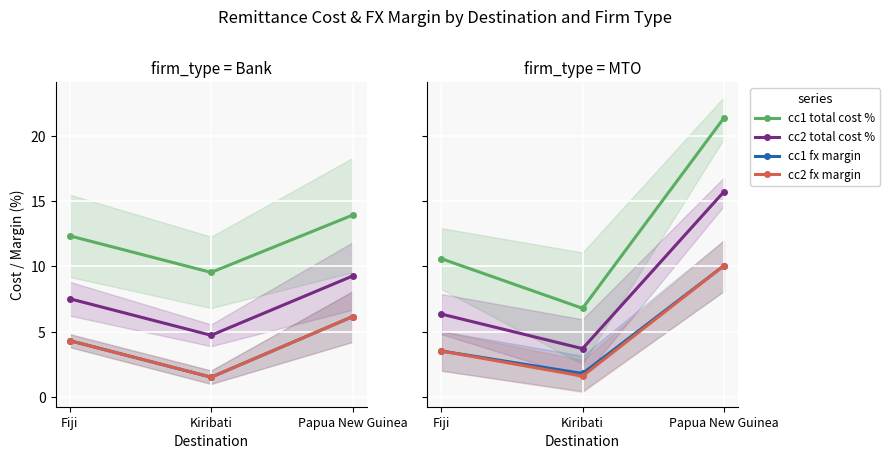

What are all the series names shown in the legend?

cc1 total cost %, cc2 total cost %, cc1 fx margin, cc2 fx margin